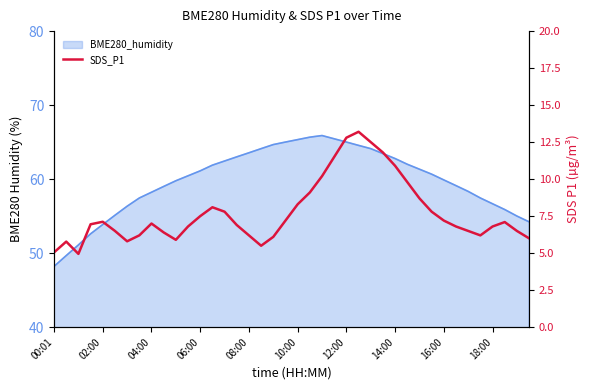

What is the value of the 6th point from the left?

6.5